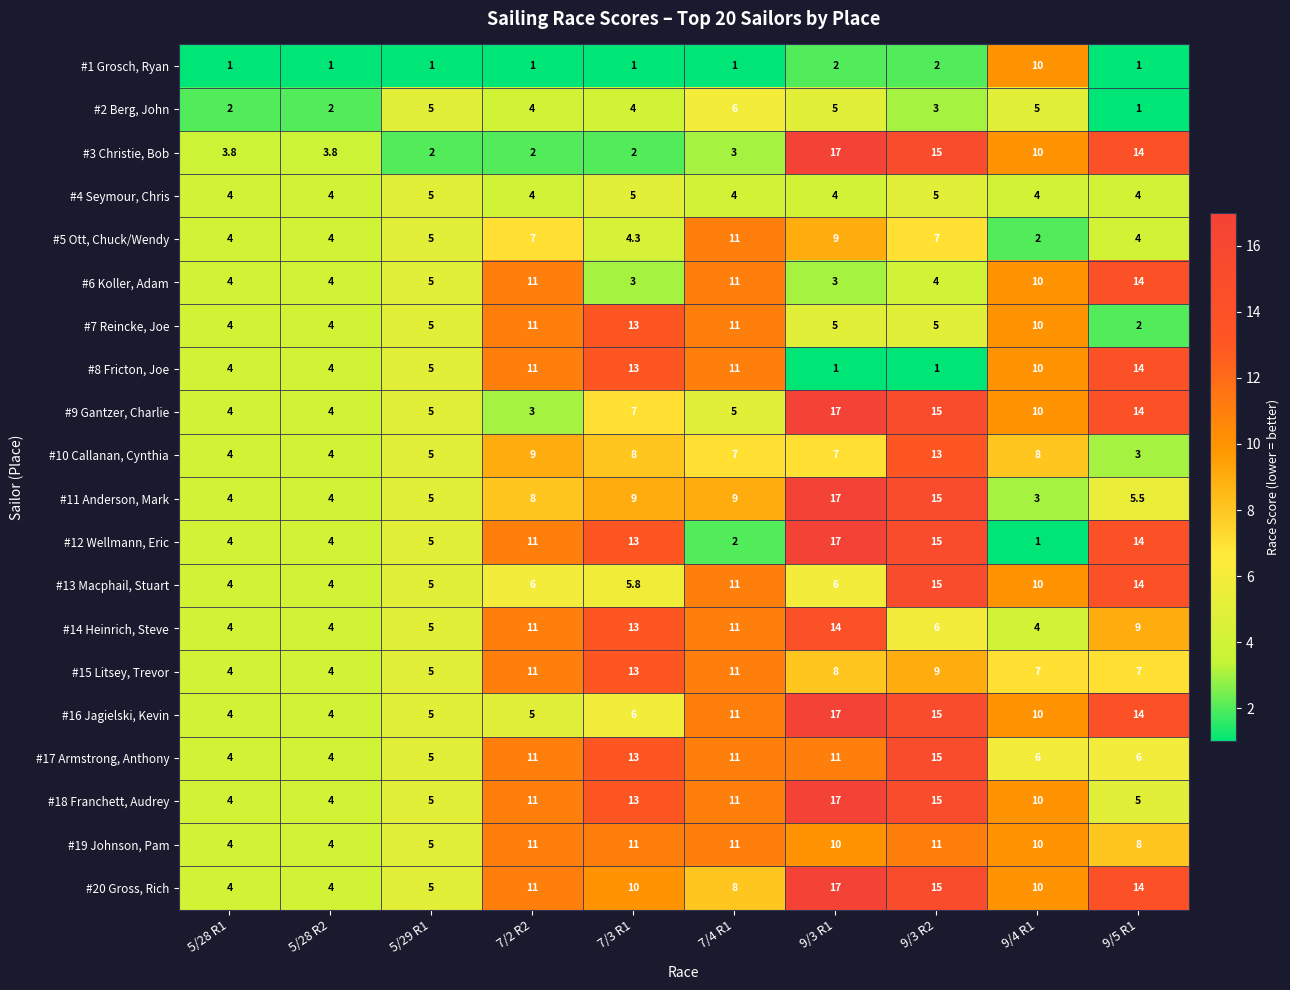

What is the difference between the #12 Wellmann, Eric values at 7/2 R2 and 9/4 R1?

10.0